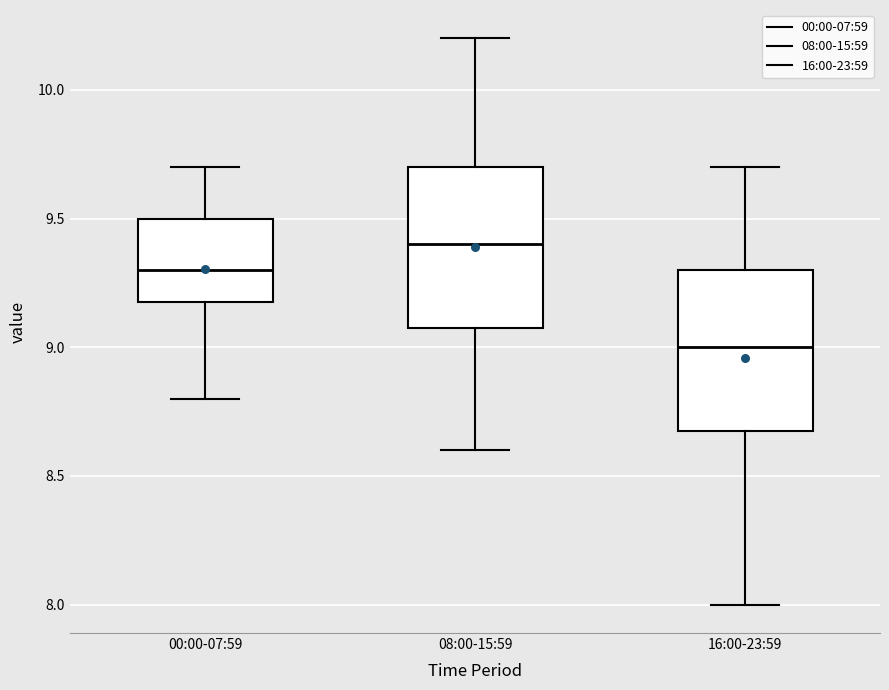

Where does the median line of the box for 00:00-07:59 sit on the y-axis? The values are not printed on the chart, so give them approximately, as read against the axis.

9.3